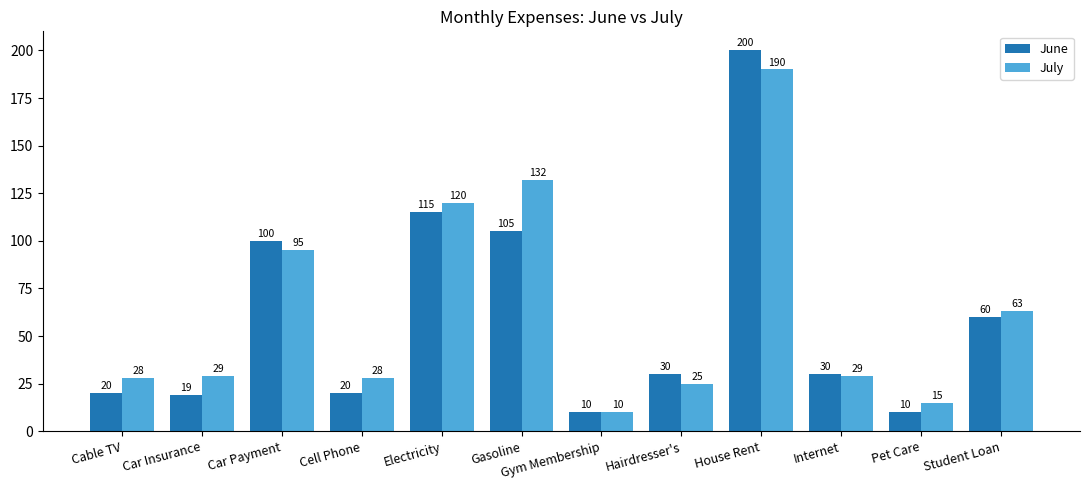

What is the label of the 3rd bar from the left?

Car Payment